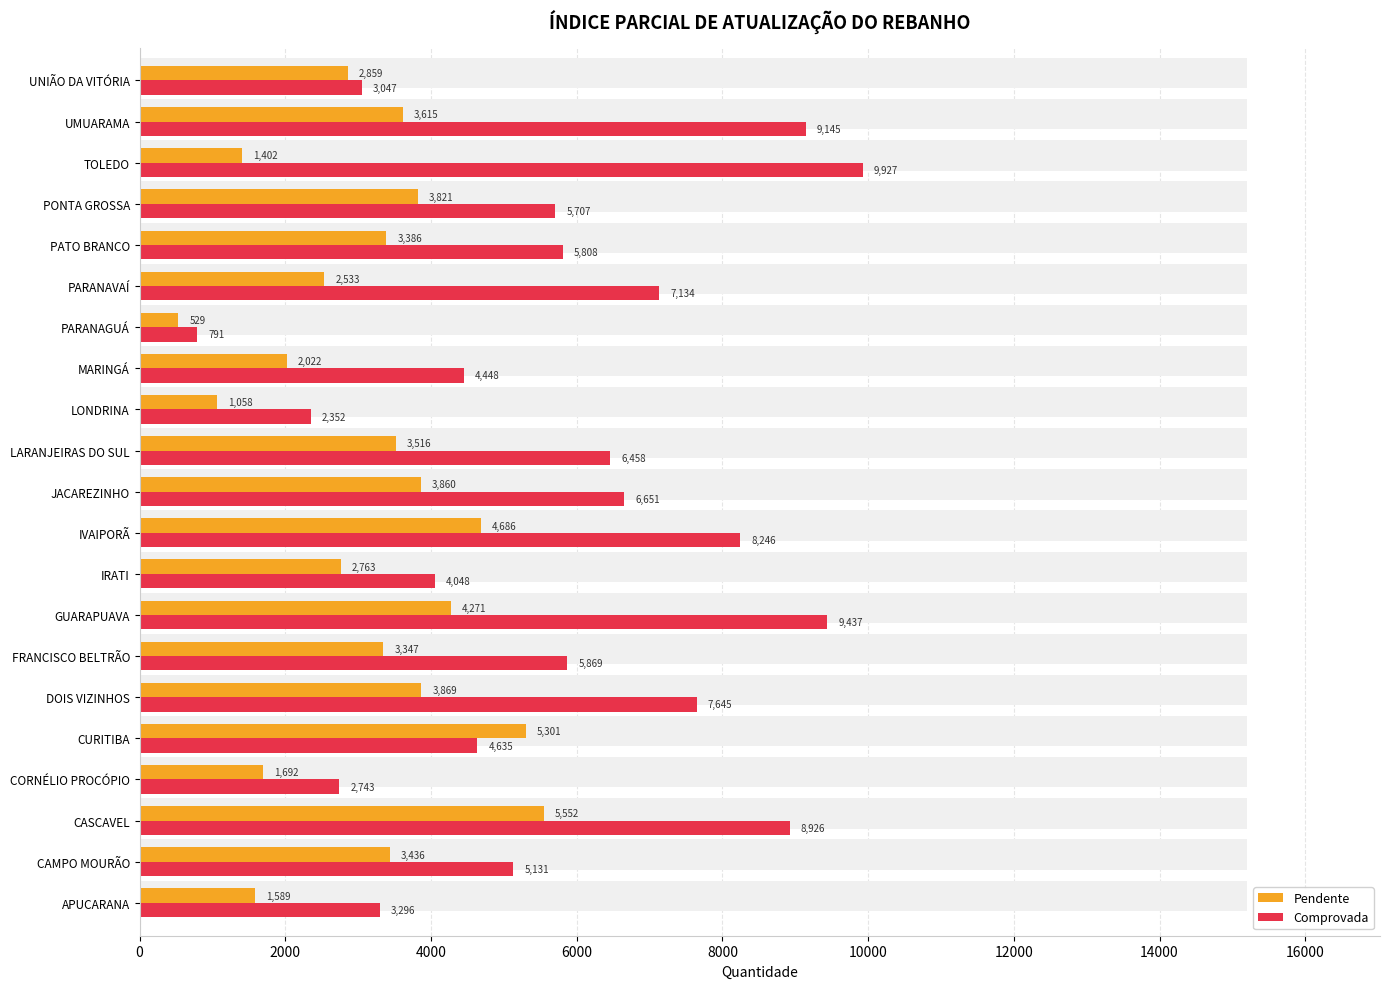

What is the highest value of the Comprovada series?

9927